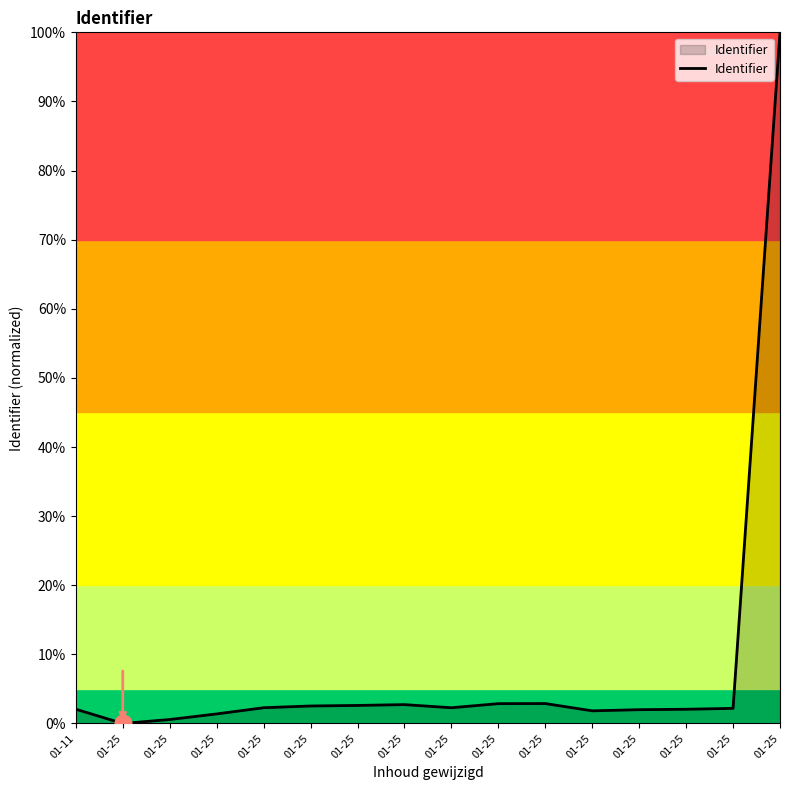

Count the number of data series in this chart.

1